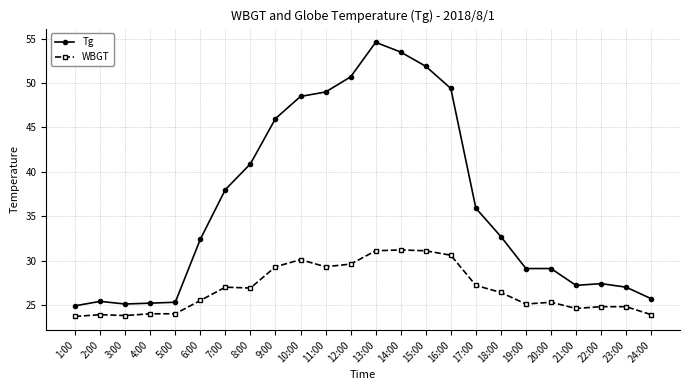

Which series has the largest range (max minus min)?

Tg